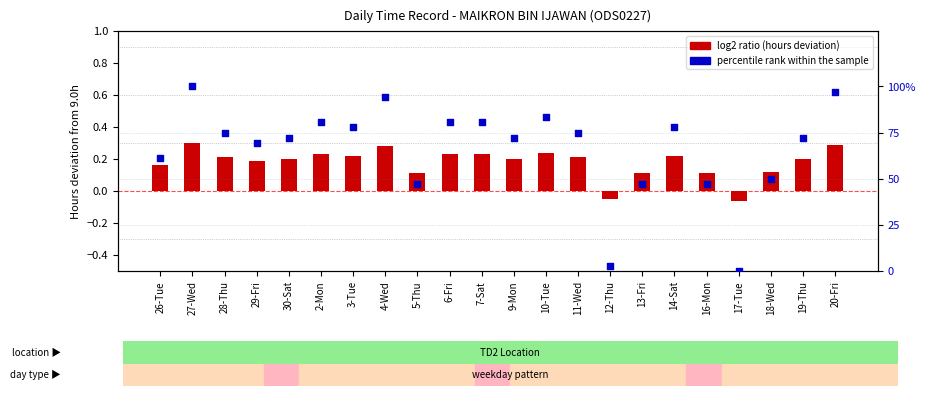

Which series has the largest total across all categories?

percentile rank within the sample